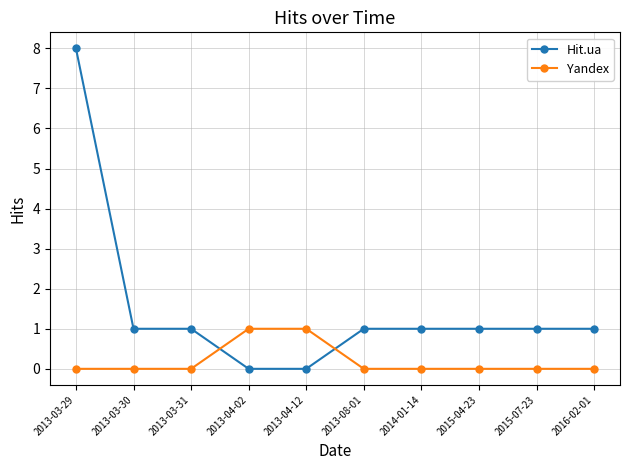

True or false: Hit.ua and Yandex intersect in this chart.

True